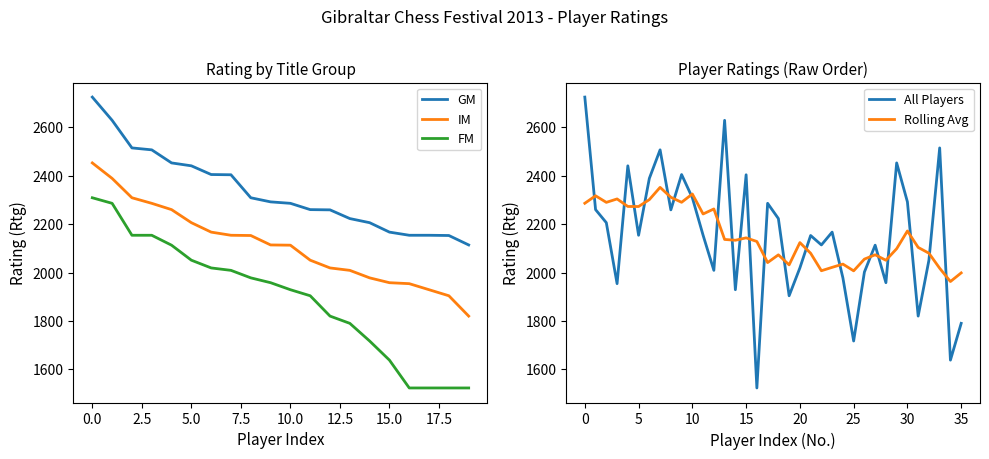

Which series has the largest total across all categories?

GMs